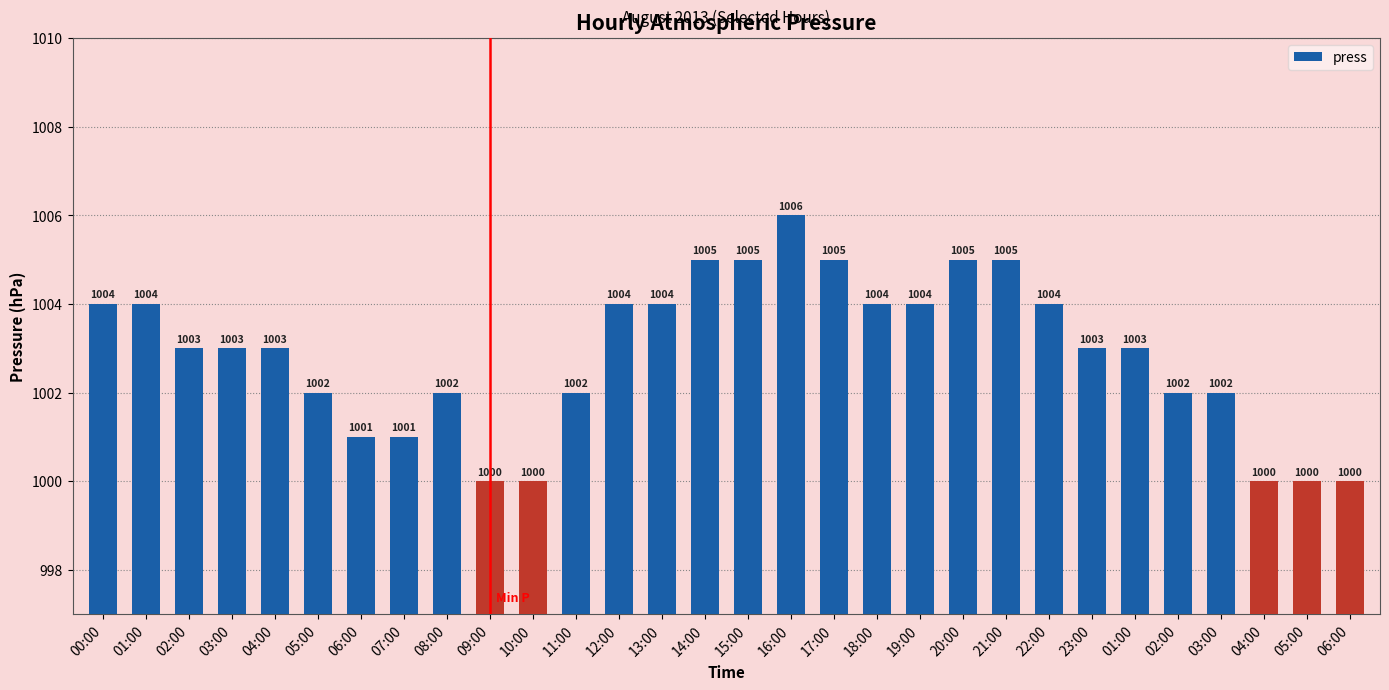

What is the change in value from 20:00 to 05:00?

-5